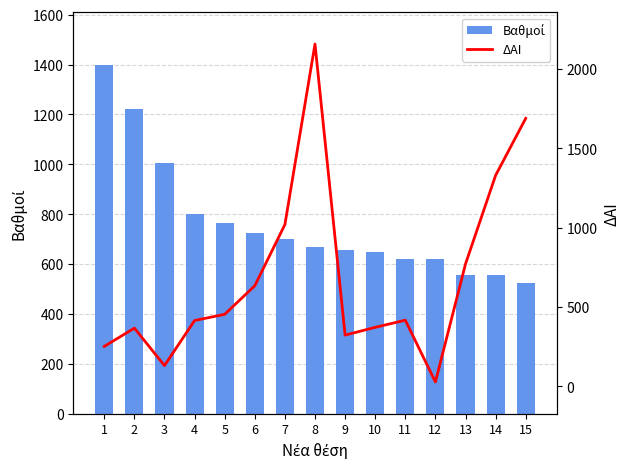

What is the value of the Βαθμοί bar at the 8th from the left?

669.8